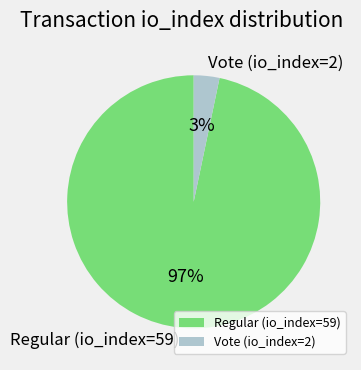

Which has a higher value, Vote (io_index=2) or Regular (io_index=59)?

Regular (io_index=59)